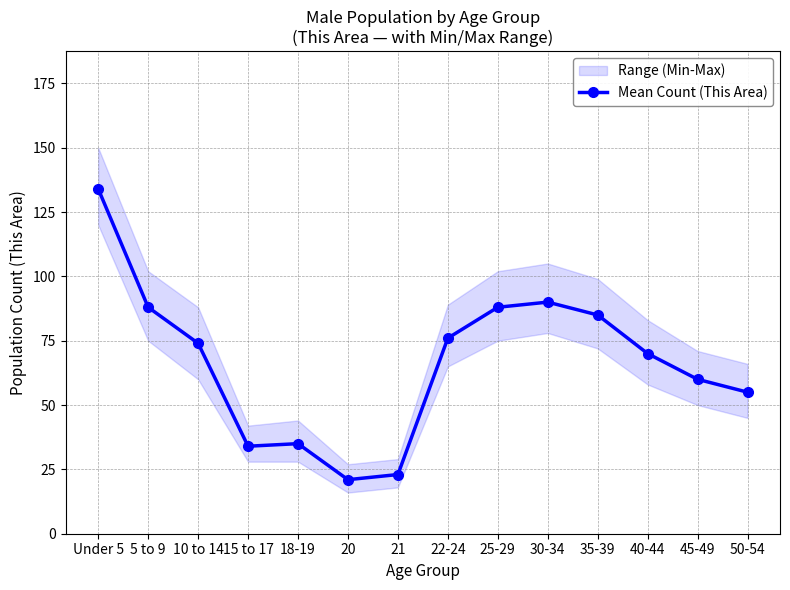

What position from the right is 15 to 17?

11